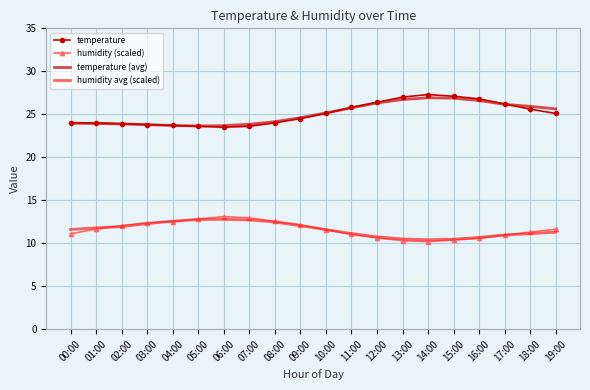

True or false: humidity avg (scaled) and temperature intersect in this chart.

False